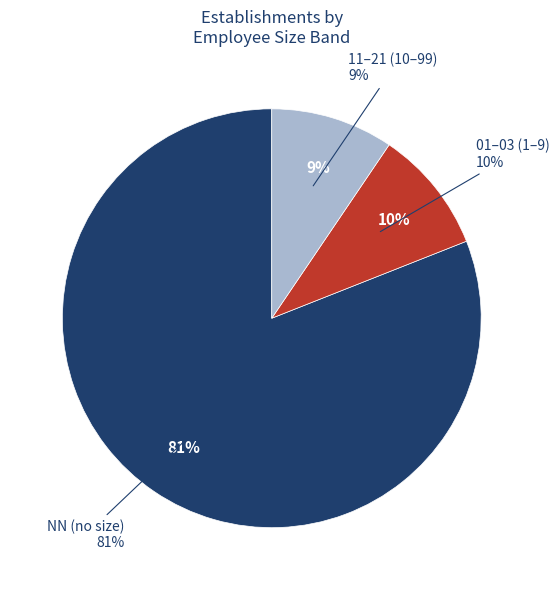

What is the majority slice?

NN